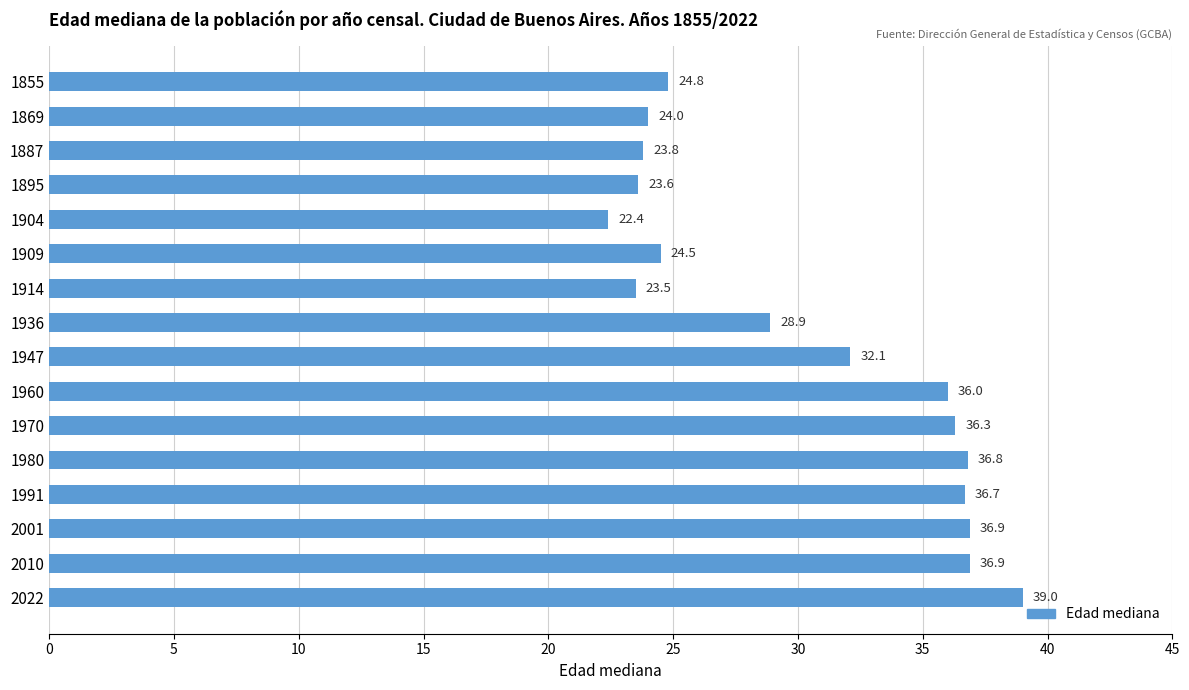

What is the greatest value displayed?

39.0